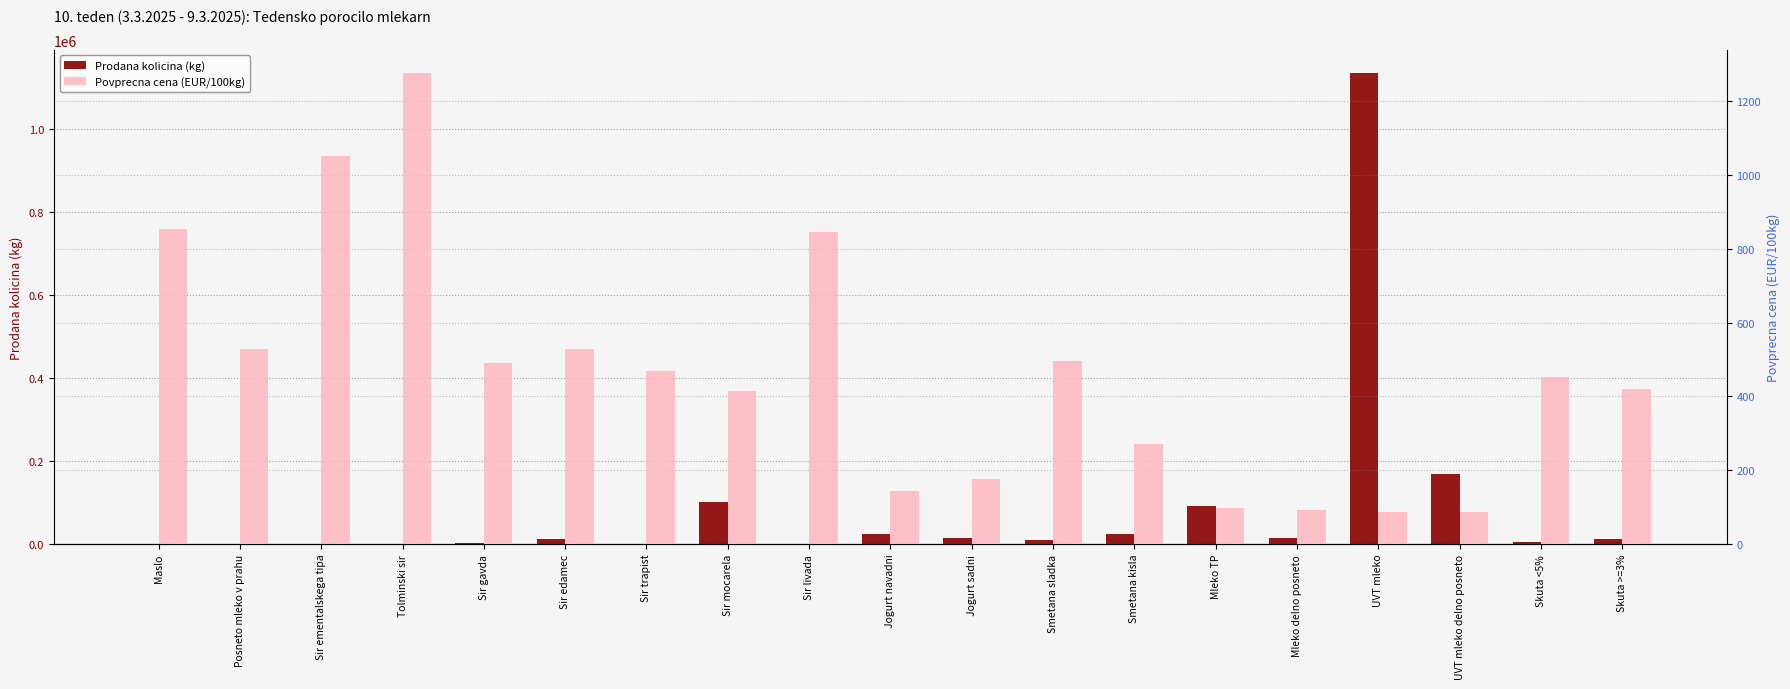

What is the difference between the Prodana kolicina (kg) values at UVT mleko and Posneto mleko v prahu?

1133936.0